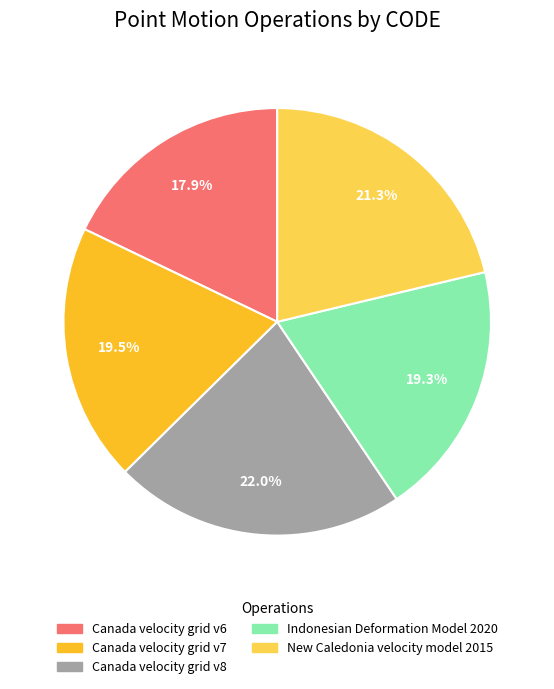

Combined, do Canada velocity grid v8 and New Caledonia velocity model 2015 account for over 50%?

No